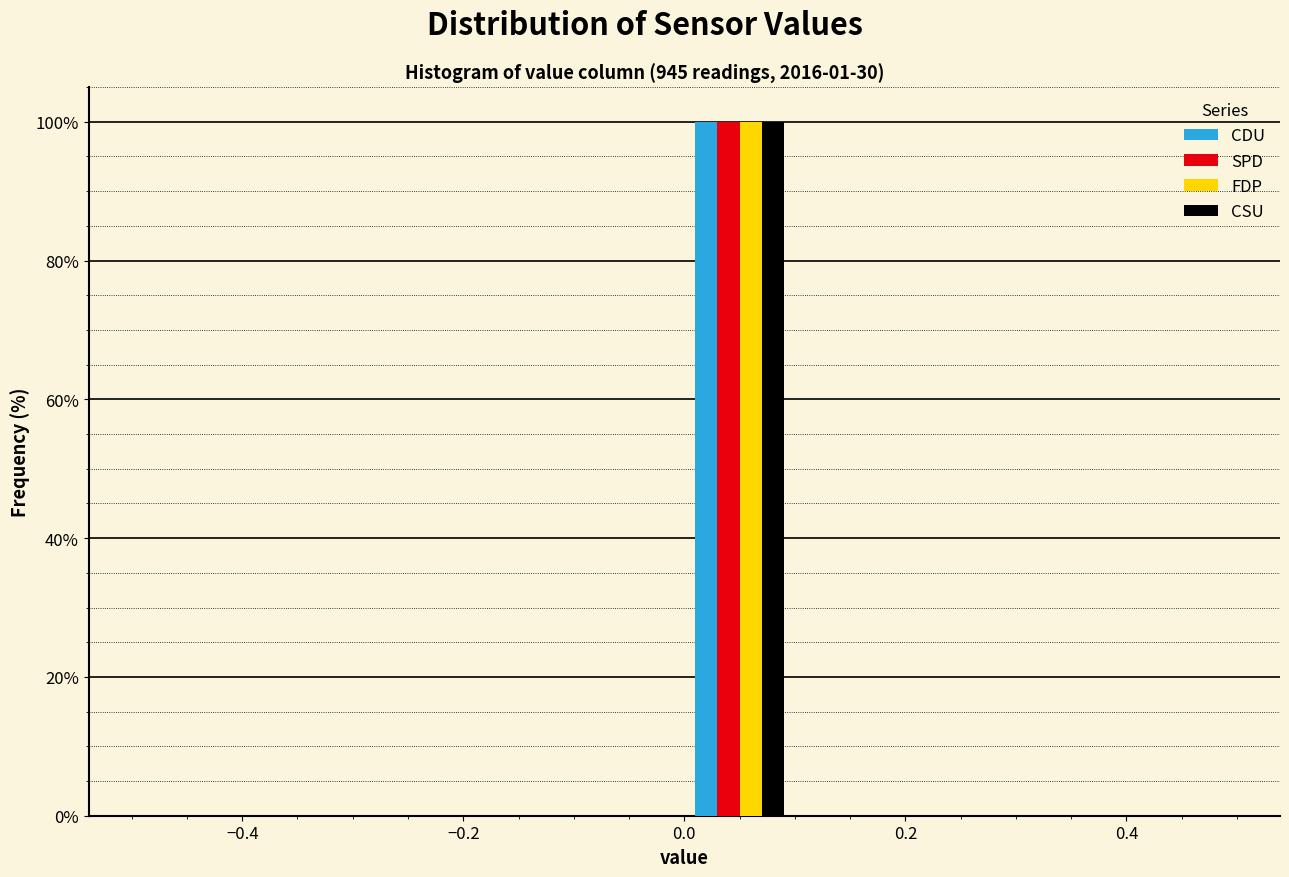

In the CDU series, which range on the x-axis has the tallest bar?

0.0 to 0.1